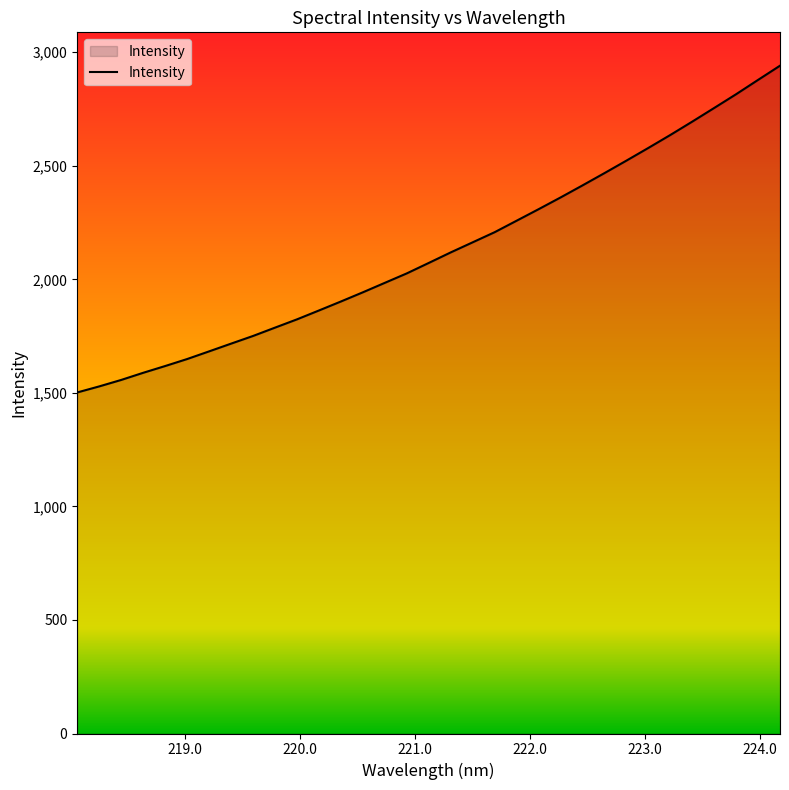

What is the difference between the maximum and minimum values?

1438.9